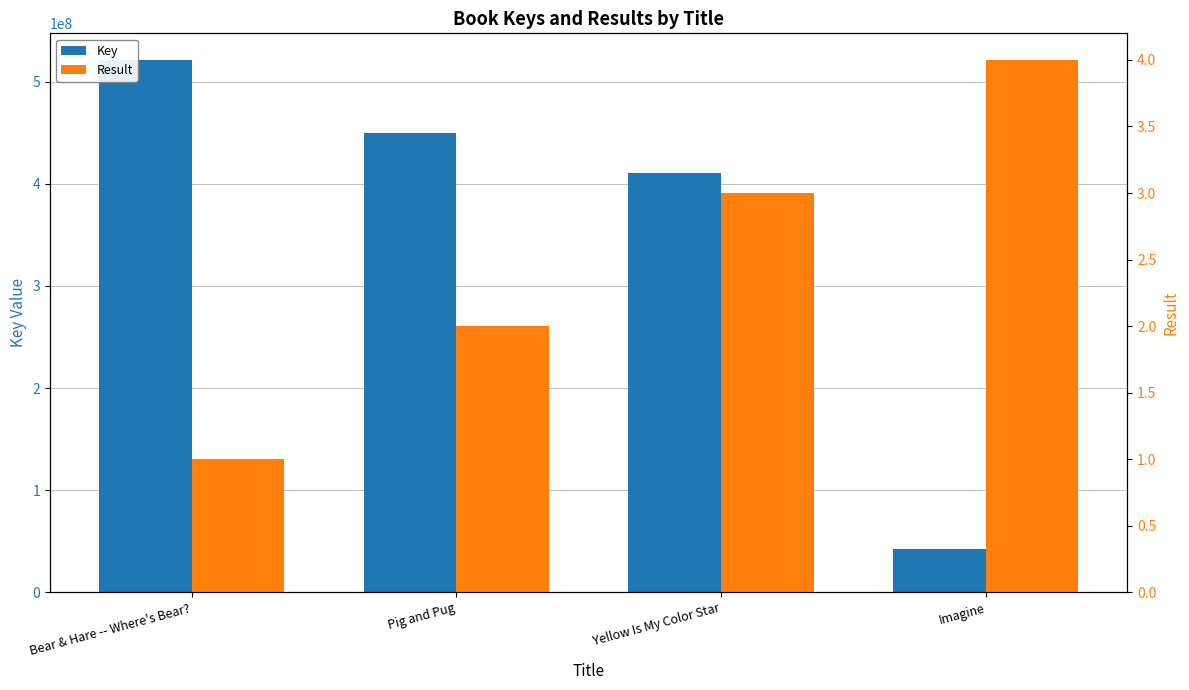

What is the total value across all series at Pig and Pug?

449585305